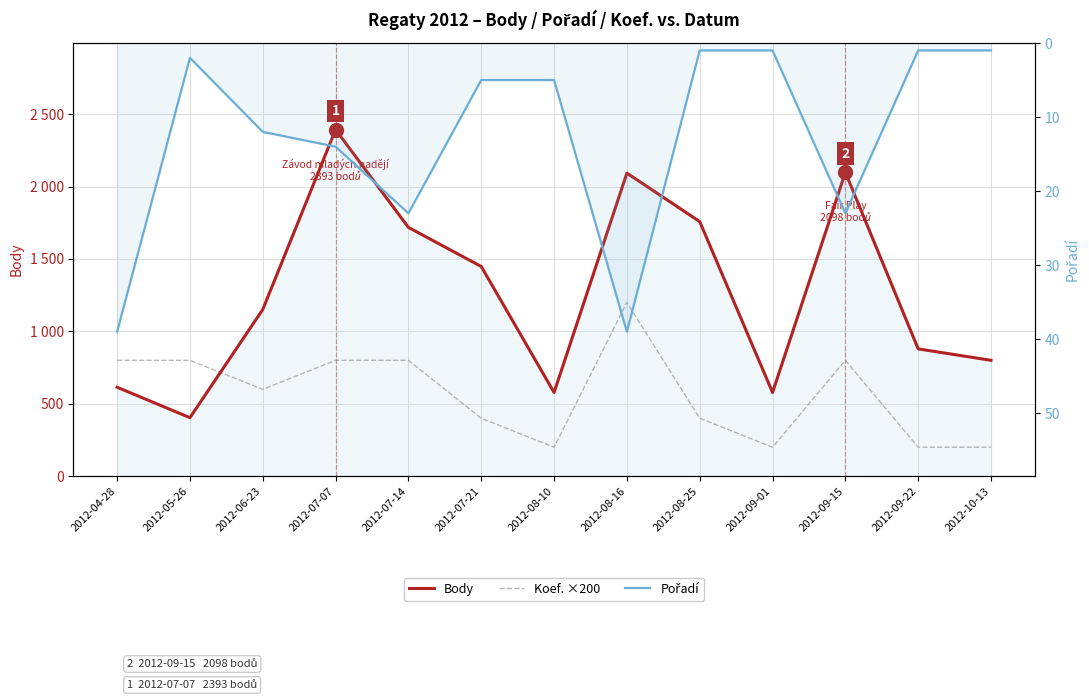

What is the minimum value shown in the chart?

1